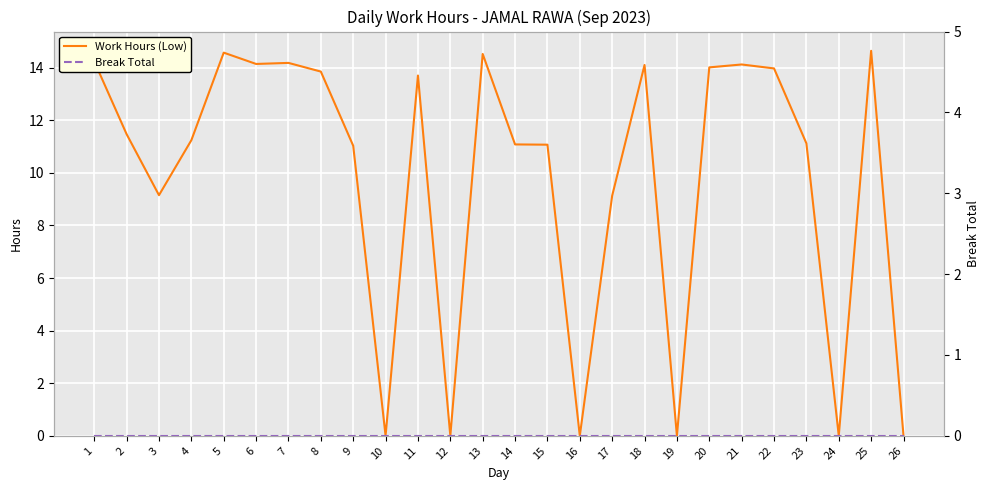

What is the total value across all series at 17?

9.1